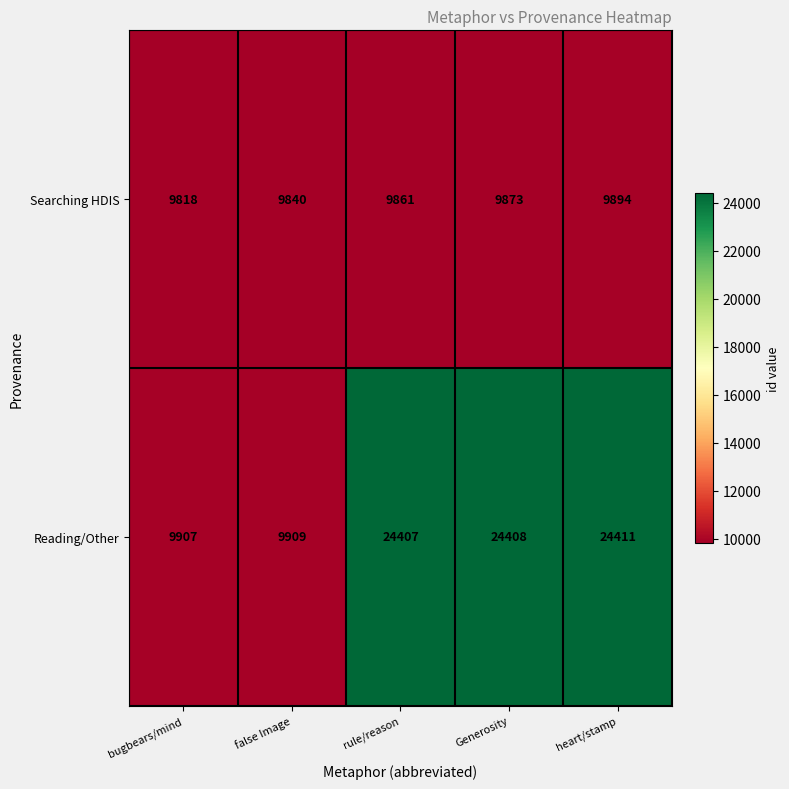

At how many categories does at least one series exceed 13027?

3